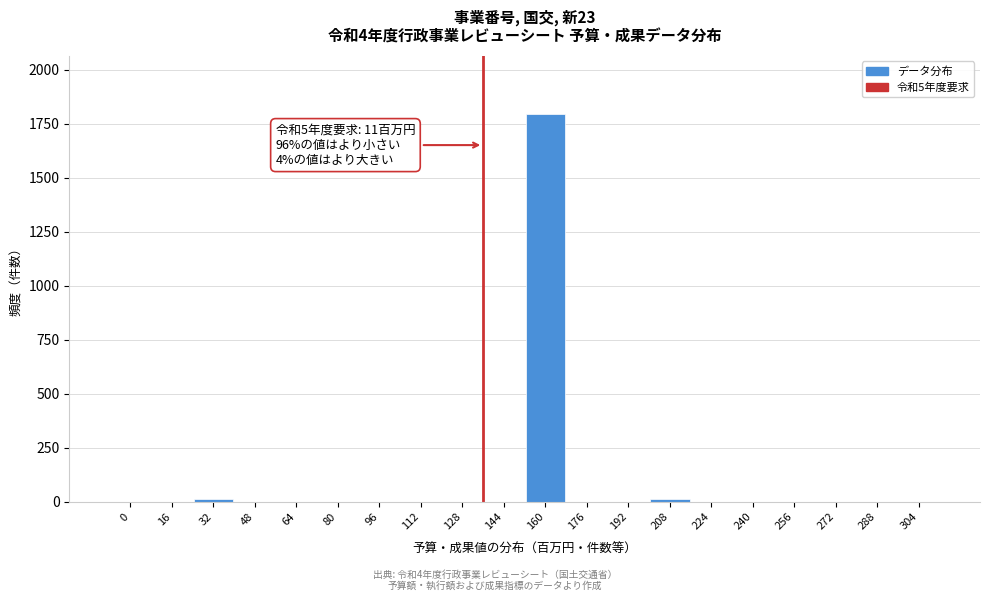

What is the sum of all values?

1819